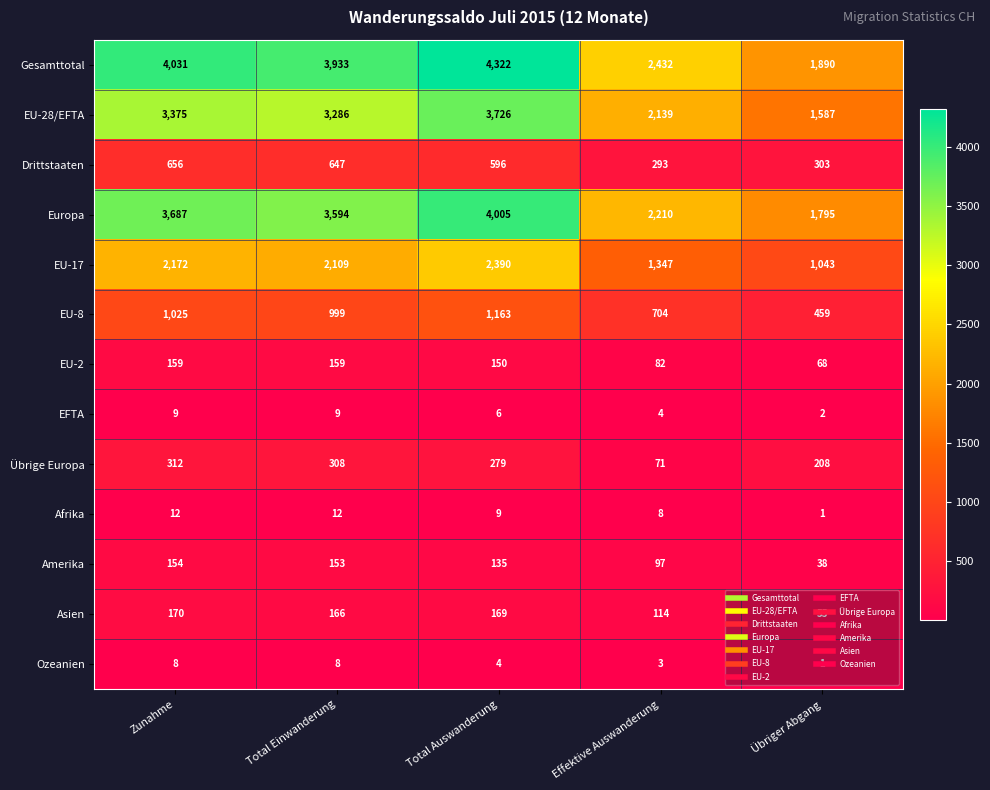

Which series changed the most between Zunahme and Total Auswanderung?

EU-28/EFTA